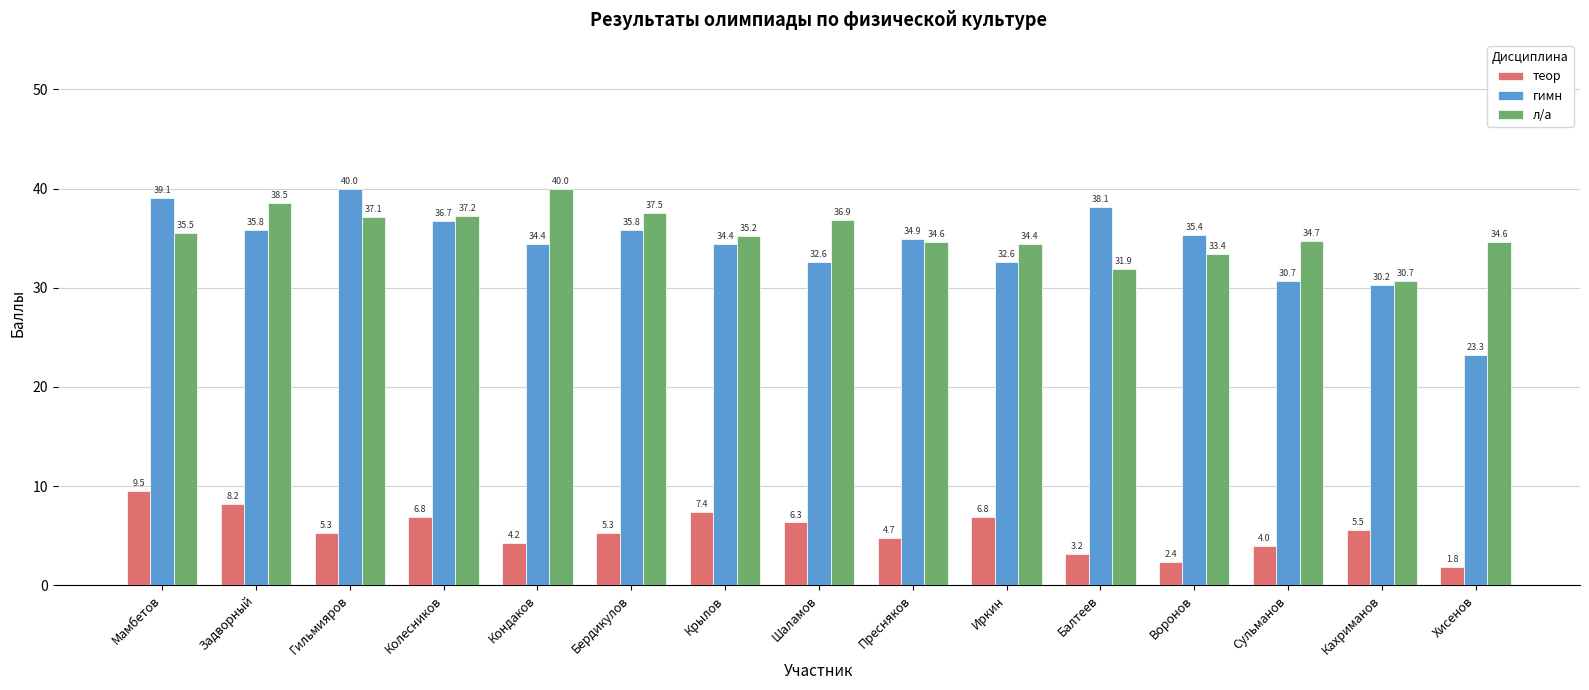

Is the value of теор at Шаламов greater than the value of л/а at Шаламов?

No